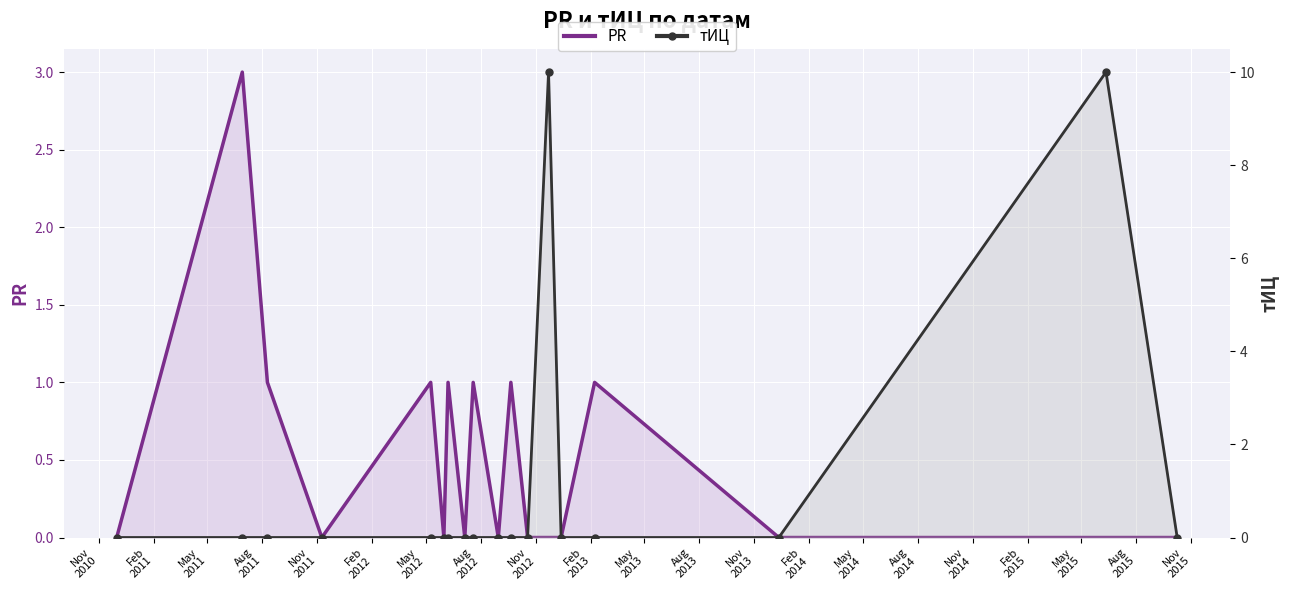

How many interior local valleys does the PR series have?

4